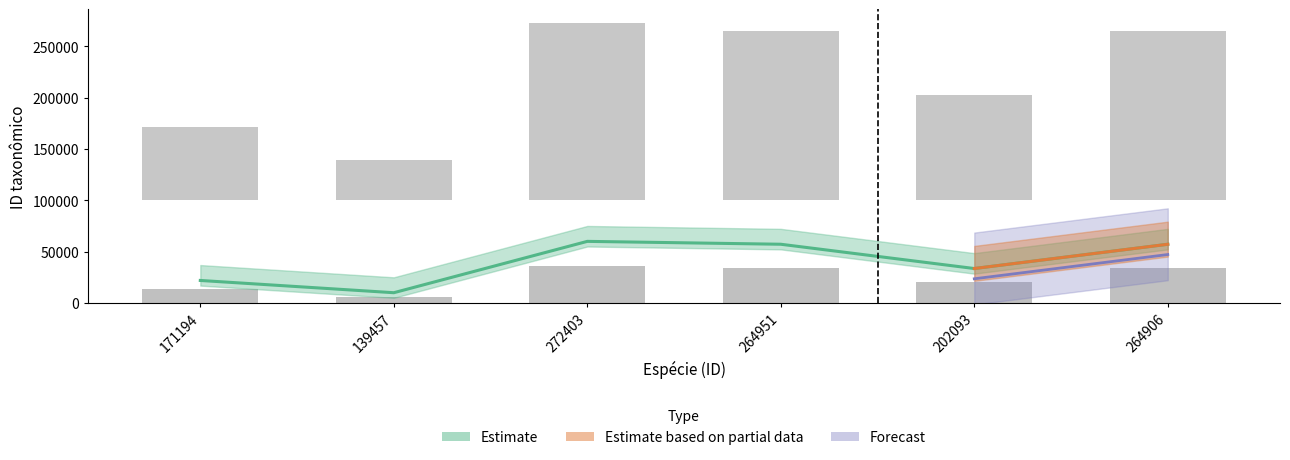

What is the difference between the maximum and second lowest values?

38064.0